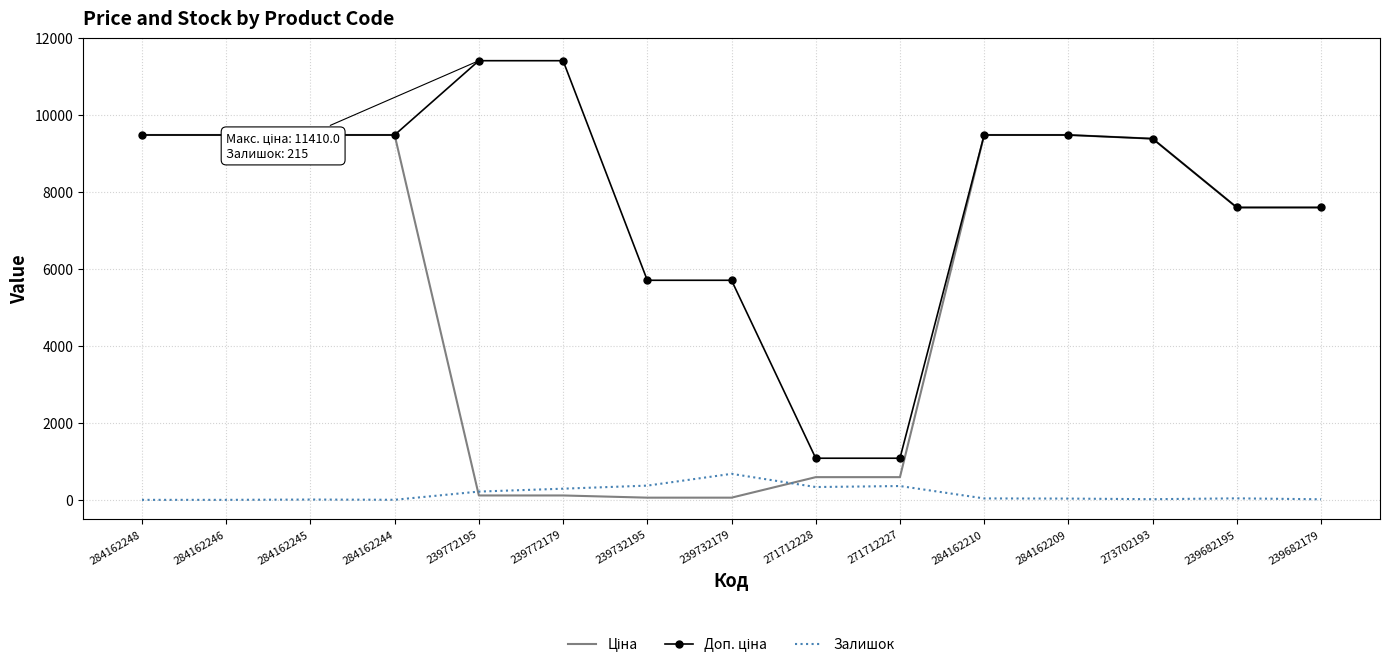

True or false: Залишок has more than 2 interior local peaks.

True